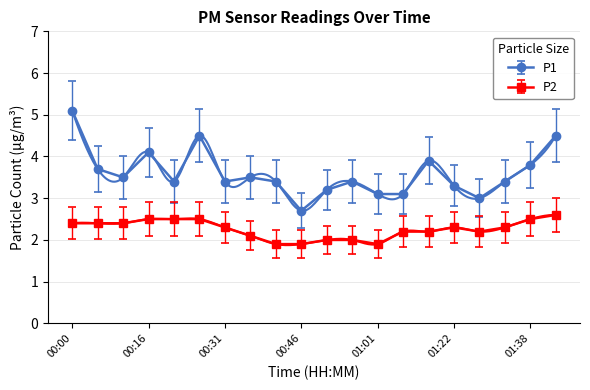

Where is the first local minimum for P1?

00:10